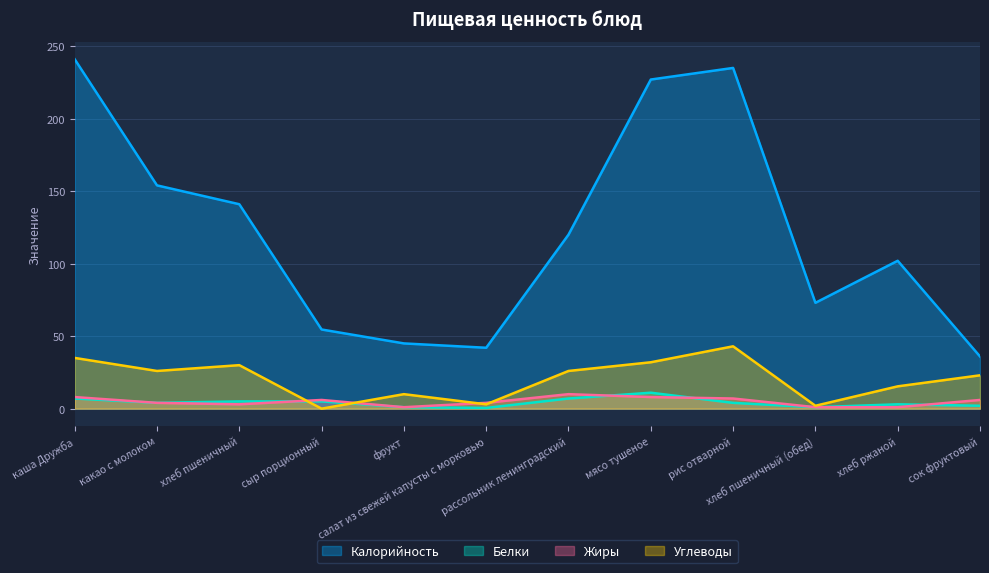

What is the difference between the maximum and second lowest values in the Углеводы series?

41.0